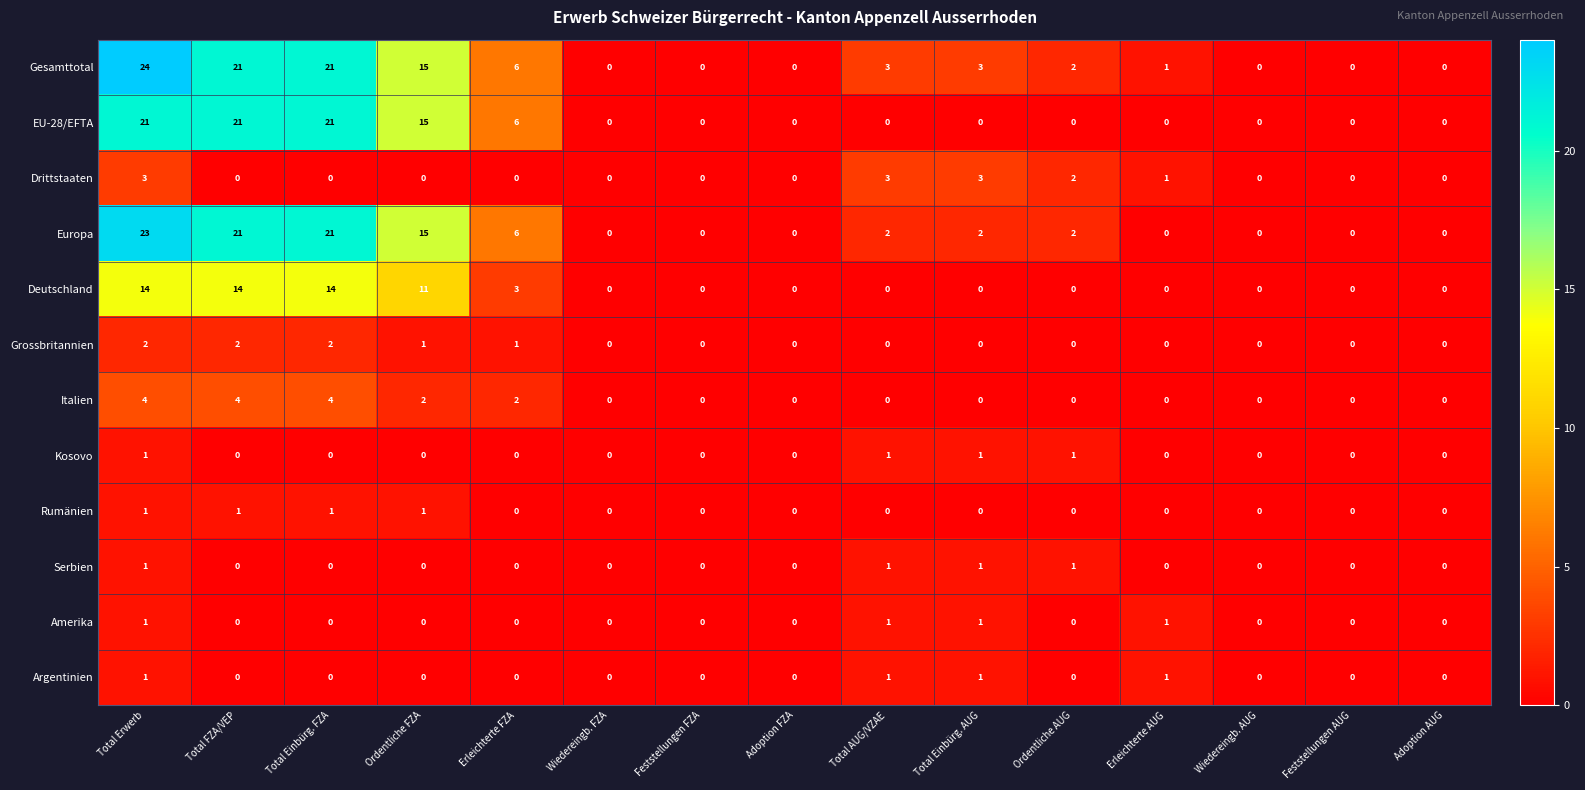

What is the sum of all Kosovo values?

4